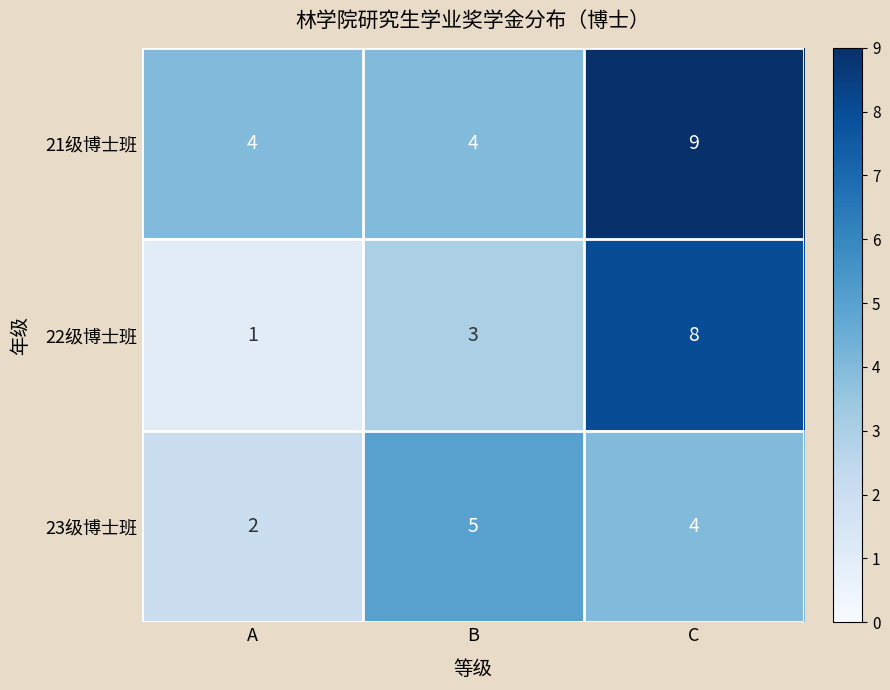

How many values in the 21级博士班 series exceed 4?

1